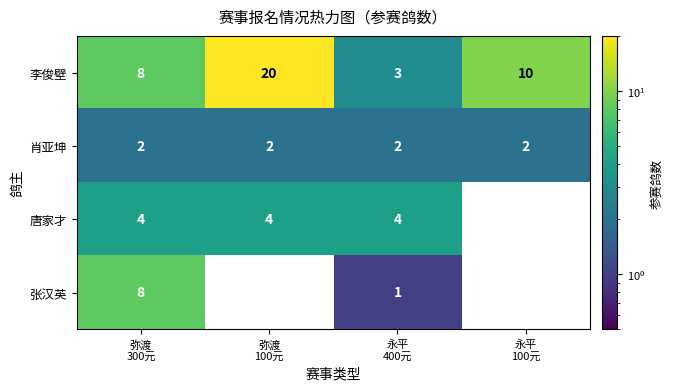

Which series has the largest total across all categories?

李俊壁